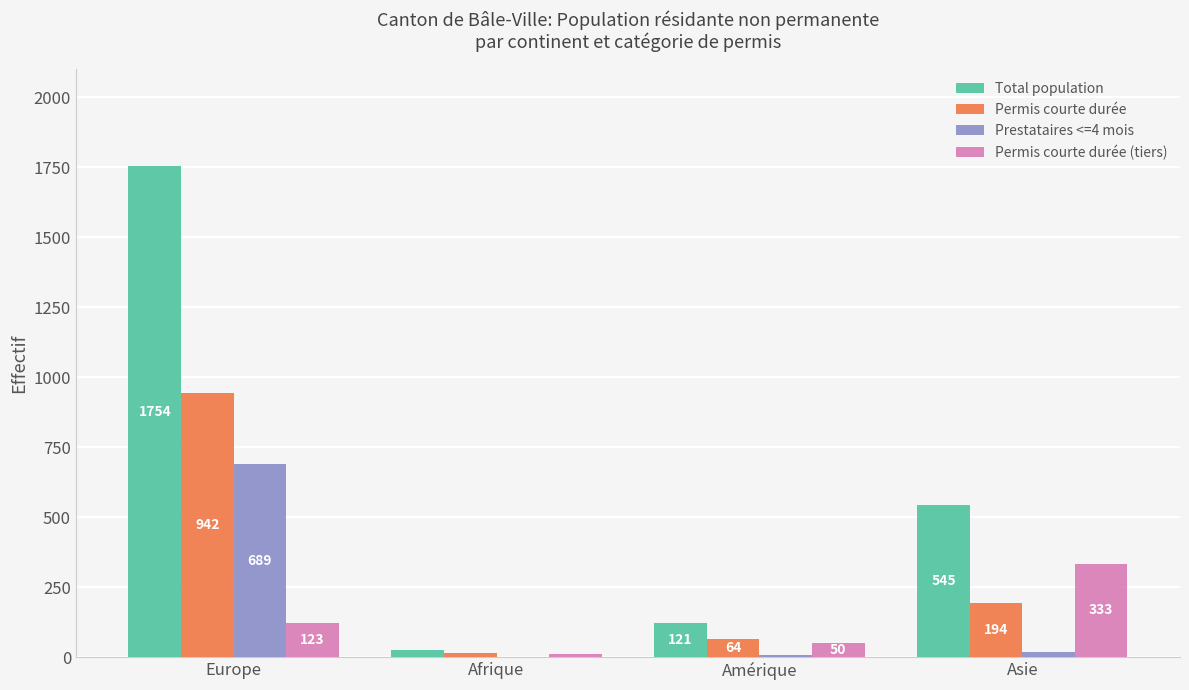

At which label is Permis courte durée (tiers) closest to 172?

Europe